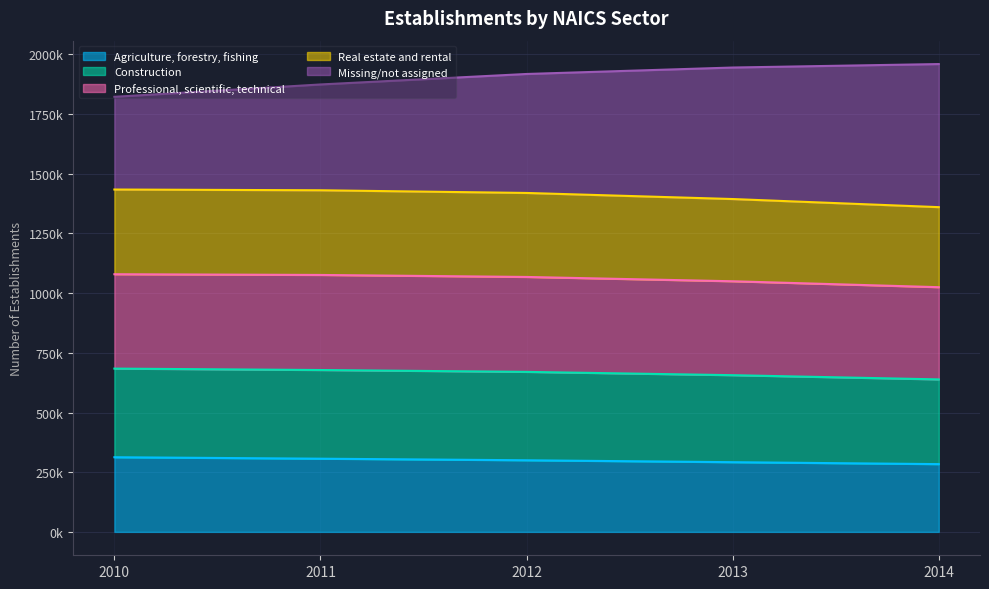

Is it true that Real estate and rental equals 564273 at 2010?

False